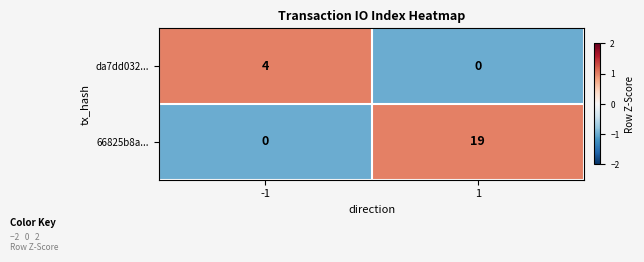

What is the maximum value for da7dd032...?

4